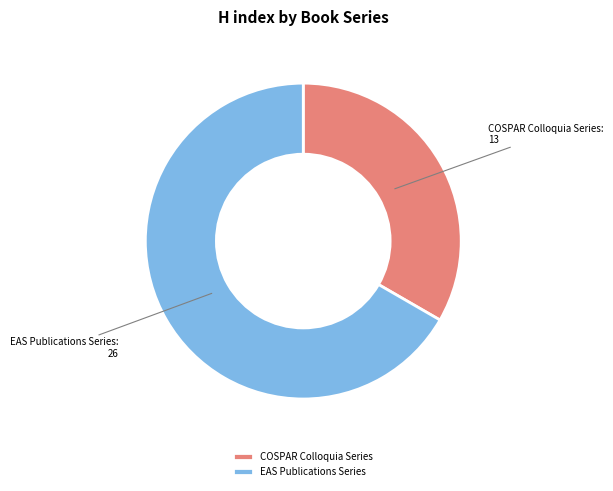

Which category accounts for the majority?

EAS Publications Series